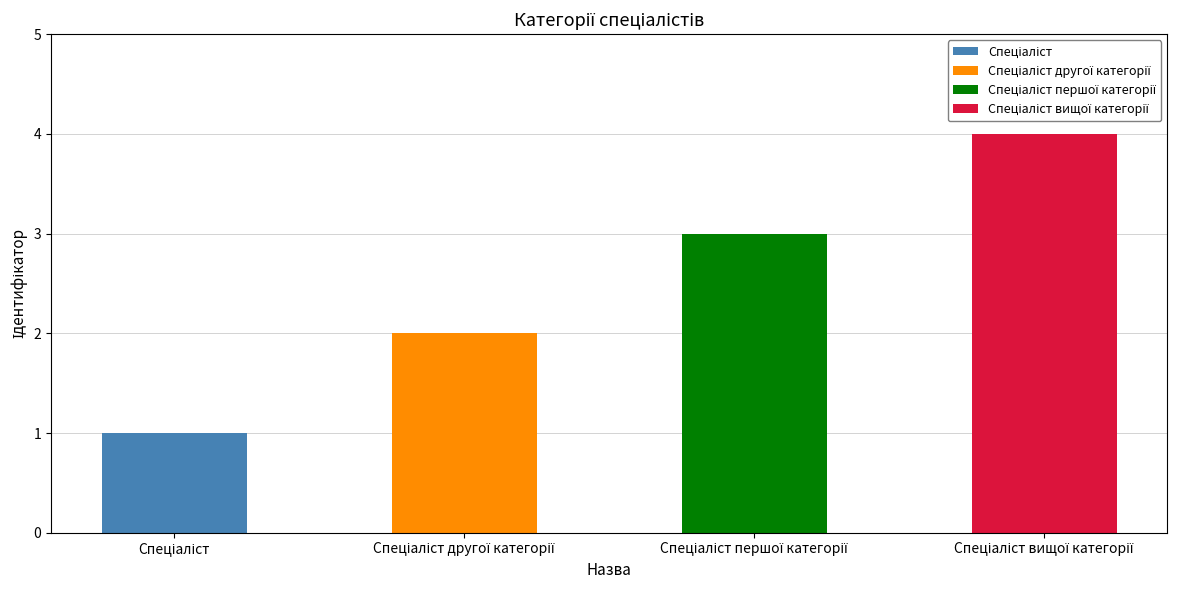

Which has a higher value, Спеціаліст другої категорії or Спеціаліст вищої категорії?

Спеціаліст вищої категорії